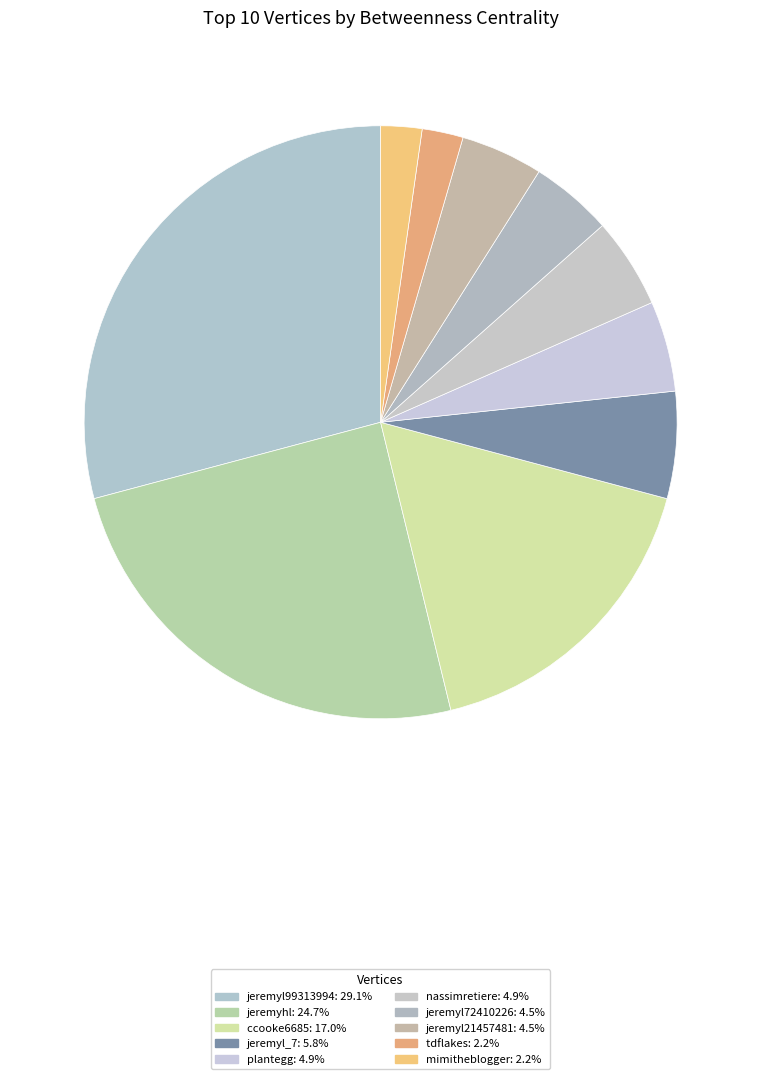

How many slices are in this pie chart?

10